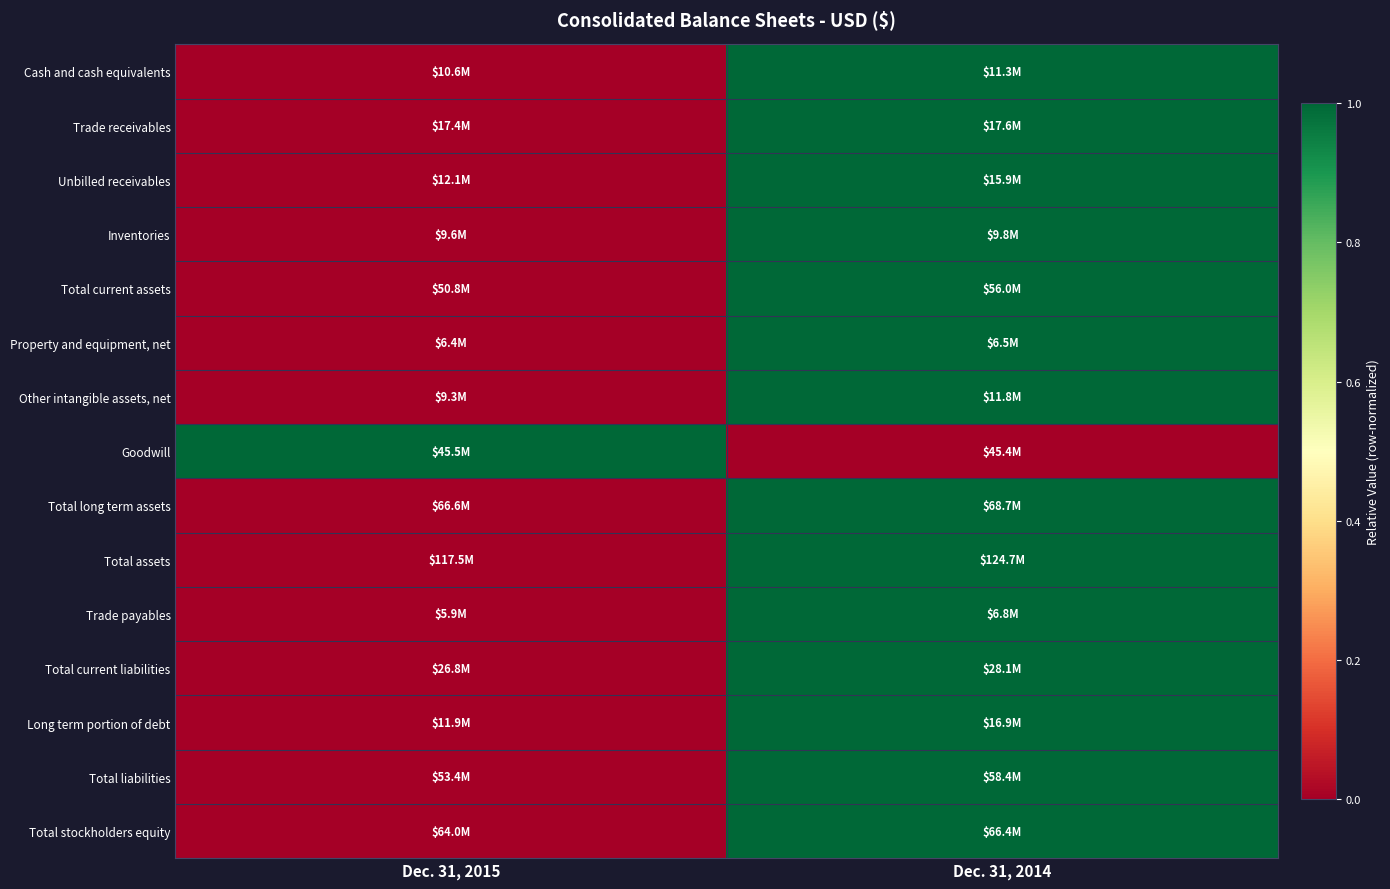

At which category is the sum across all series the highest?

Dec. 31, 2014